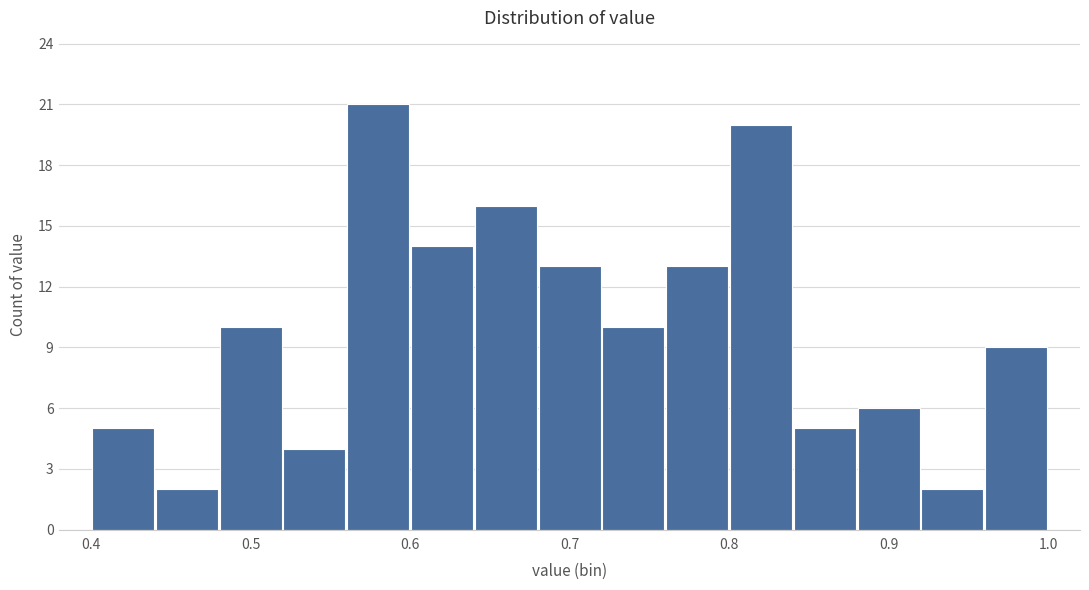

Reading left to right, list every bar in this chart as the range it spans on the x-axis followed by its height. The values are not printed on the chart, so give them approximately, as read against the axis.

0.40 to 0.44: 5
0.44 to 0.48: 2
0.48 to 0.52: 10
0.52 to 0.56: 4
0.56 to 0.60: 21
0.60 to 0.64: 14
0.64 to 0.68: 16
0.68 to 0.72: 13
0.72 to 0.76: 10
0.76 to 0.80: 13
0.80 to 0.84: 20
0.84 to 0.88: 5
0.88 to 0.92: 6
0.92 to 0.96: 2
0.96 to 1.00: 9